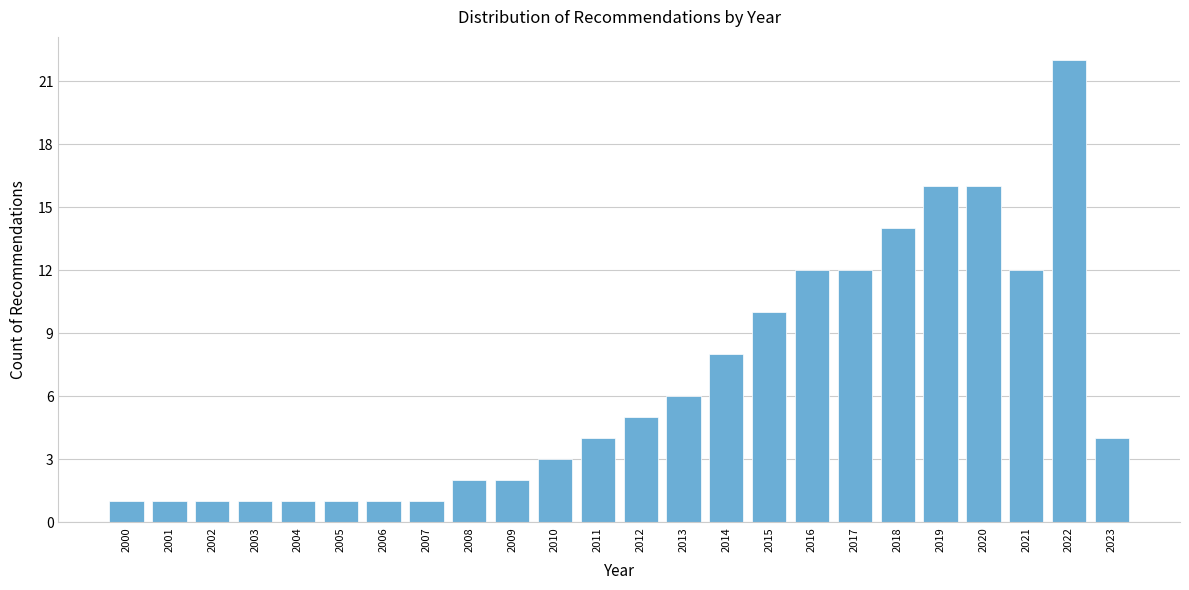

Reading left to right, what are all the values shown in this chart?

2000=1	2001=1	2002=1	2003=1	2004=1	2005=1	2006=1	2007=1	2008=2	2009=2	2010=3	2011=4	2012=5	2013=6	2014=8	2015=10	2016=12	2017=12	2018=14	2019=16	2020=16	2021=12	2022=22	2023=4